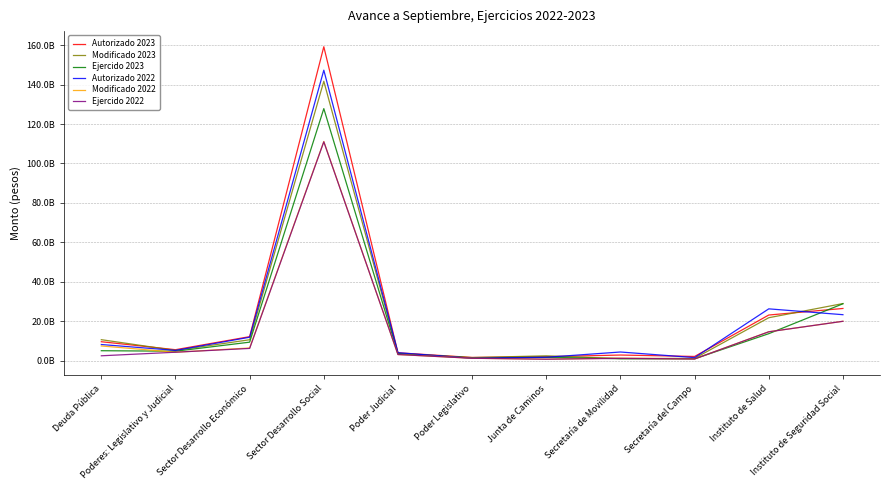

Is this an area chart (filled region under the line)?

No